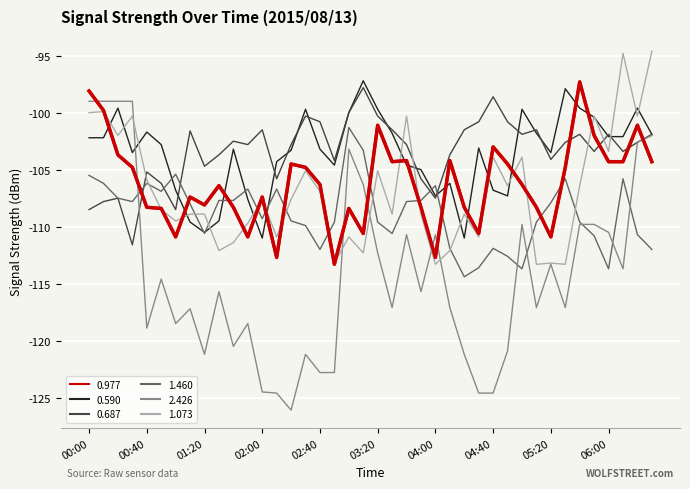

What is the difference between the second highest and second lowest values in the 0.977 series?

14.6